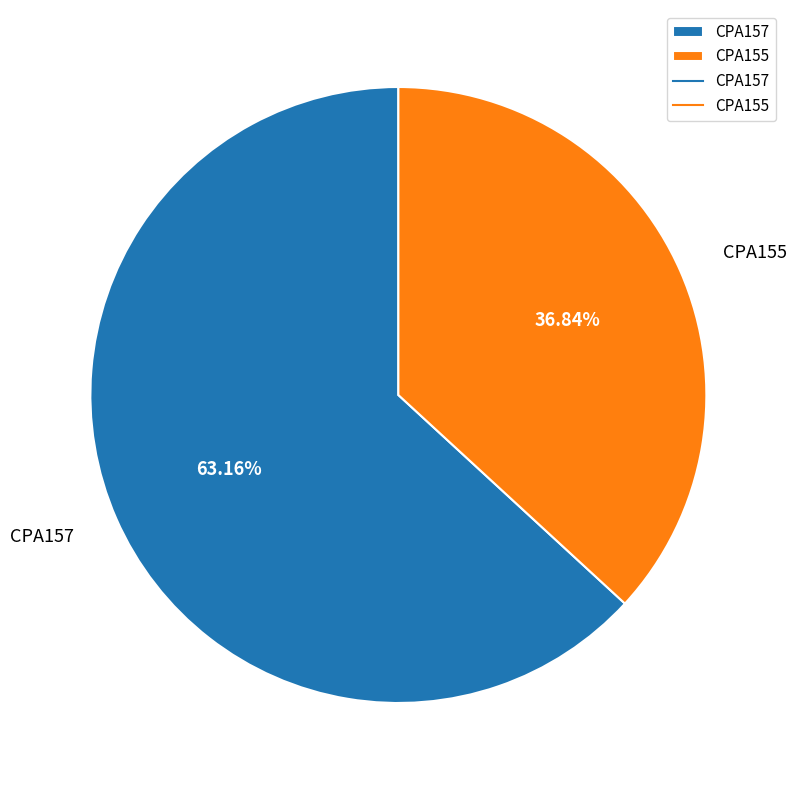

To the nearest percent, what is the difference between the CPA155 and CPA157 slice percentages?

26%